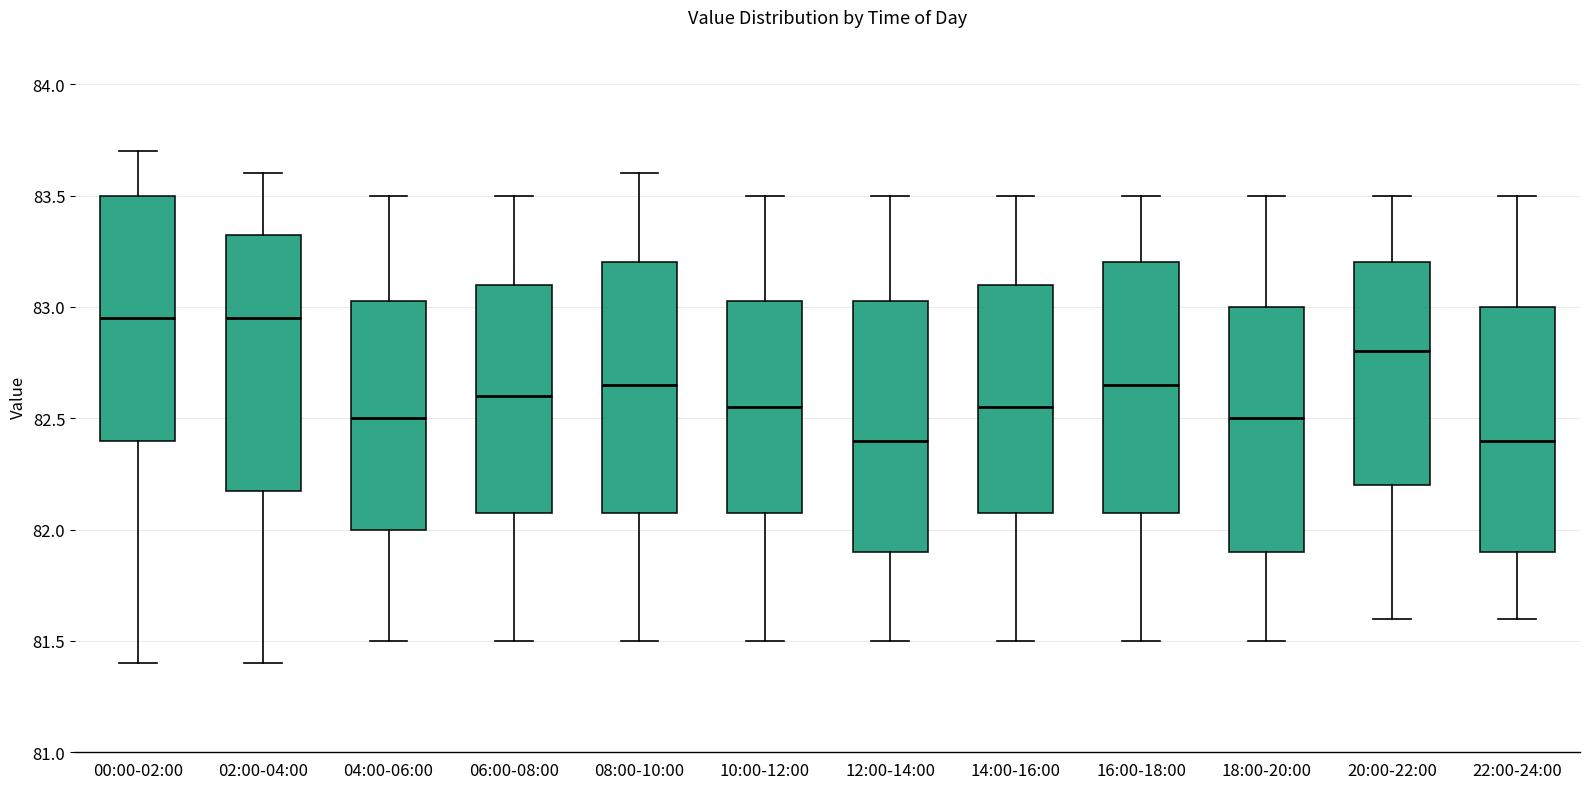

Reading left to right, transcribe this box plot: for each box, give where its median line is, the range the box spans, and where its two whiskers end, as read against the y-axis. The values are not printed on the chart, so give them approximately, as read against the axis.

00:00-02:00: median 82.95, box 82.40 to 83.50, whiskers 81.40 to 83.70
02:00-04:00: median 82.95, box 82.20 to 83.35, whiskers 81.40 to 83.60
04:00-06:00: median 82.50, box 82.00 to 83.05, whiskers 81.50 to 83.50
06:00-08:00: median 82.60, box 82.10 to 83.10, whiskers 81.50 to 83.50
08:00-10:00: median 82.65, box 82.10 to 83.20, whiskers 81.50 to 83.60
10:00-12:00: median 82.55, box 82.10 to 83.05, whiskers 81.50 to 83.50
12:00-14:00: median 82.40, box 81.90 to 83.05, whiskers 81.50 to 83.50
14:00-16:00: median 82.55, box 82.10 to 83.10, whiskers 81.50 to 83.50
16:00-18:00: median 82.65, box 82.10 to 83.20, whiskers 81.50 to 83.50
18:00-20:00: median 82.50, box 81.90 to 83.00, whiskers 81.50 to 83.50
20:00-22:00: median 82.80, box 82.20 to 83.20, whiskers 81.60 to 83.50
22:00-24:00: median 82.40, box 81.90 to 83.00, whiskers 81.60 to 83.50